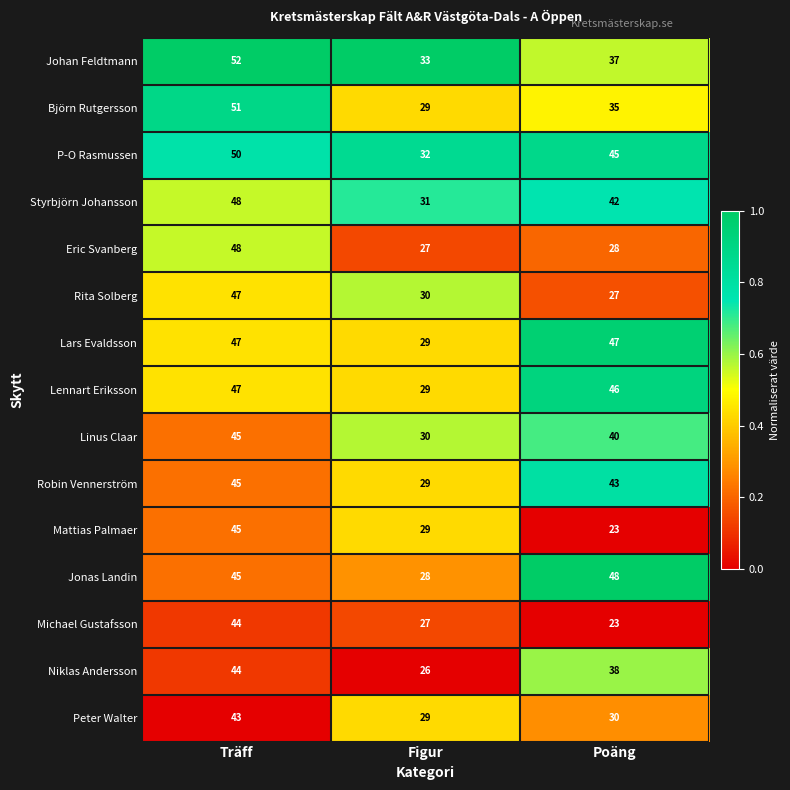

Between Träff and Figur, which series saw the biggest shift?

Björn Rutgersson